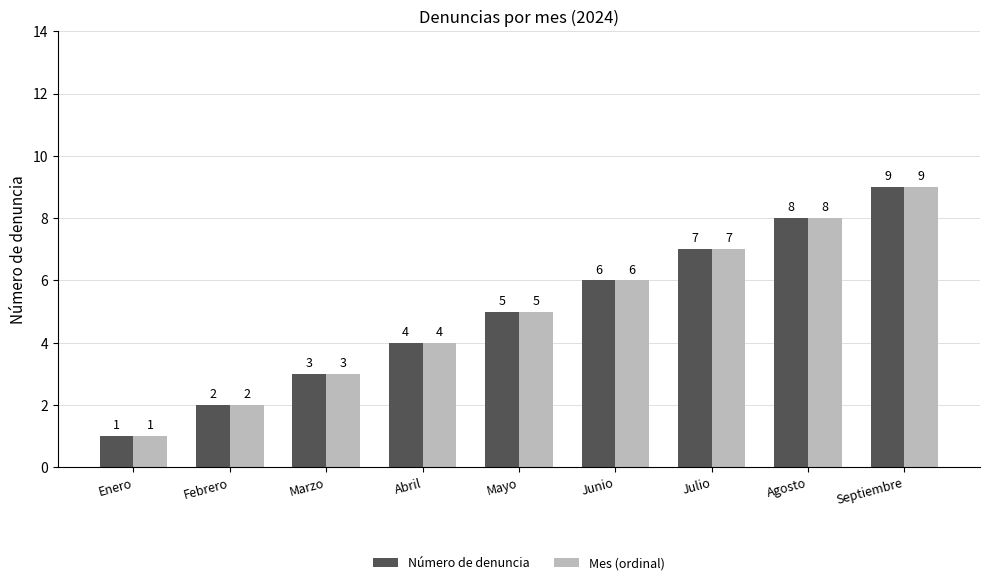

What is the maximum value for Número de denuncia?

9